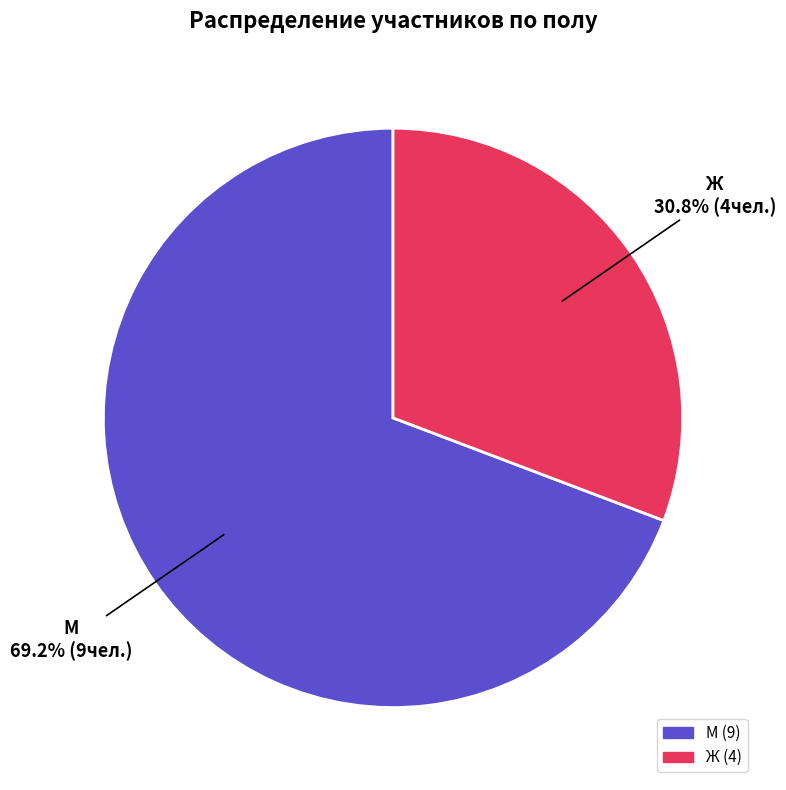

The М slice represents 69% of the pie. True or false?

True